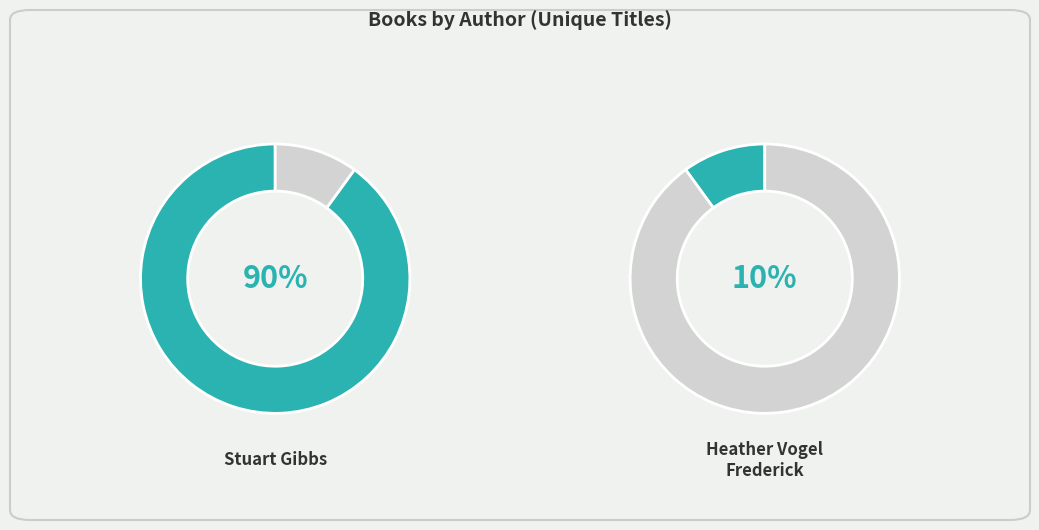

To the nearest percent, what is the difference between the largest and smallest slice percentages?

80%